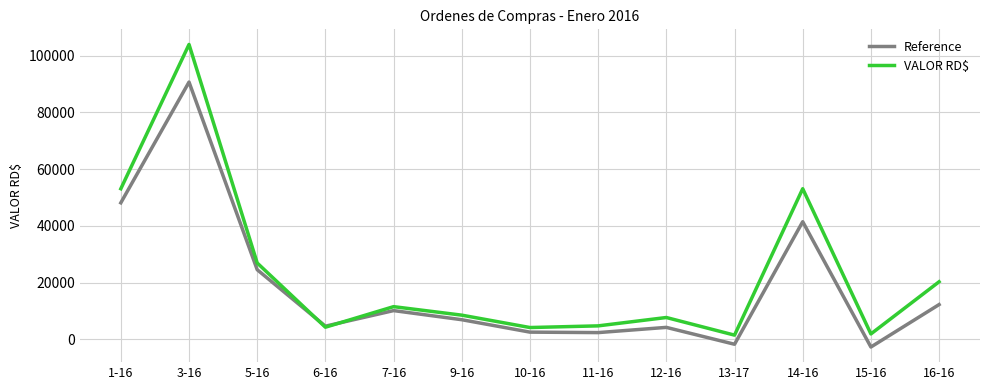

Where is Reference nearest to the value 43996?

14-16